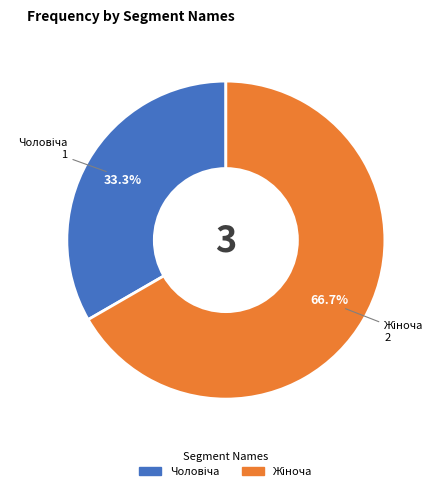

Does any single category account for the majority?

Yes